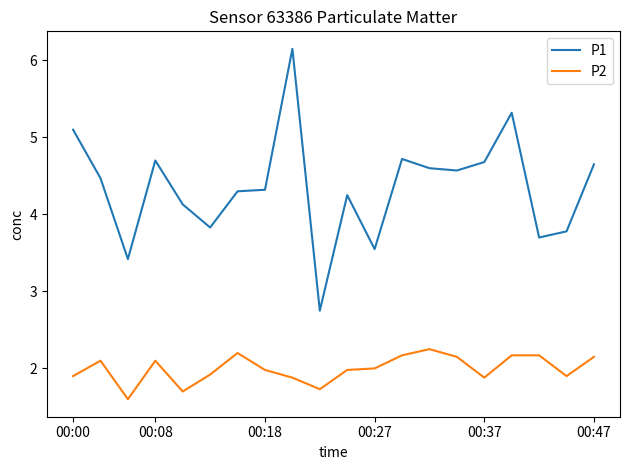

Which series has the largest range (max minus min)?

P1